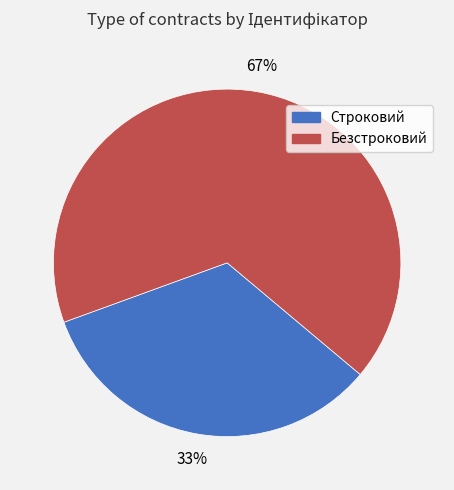

Between Безстроковий and Строковий, which is larger?

Безстроковий